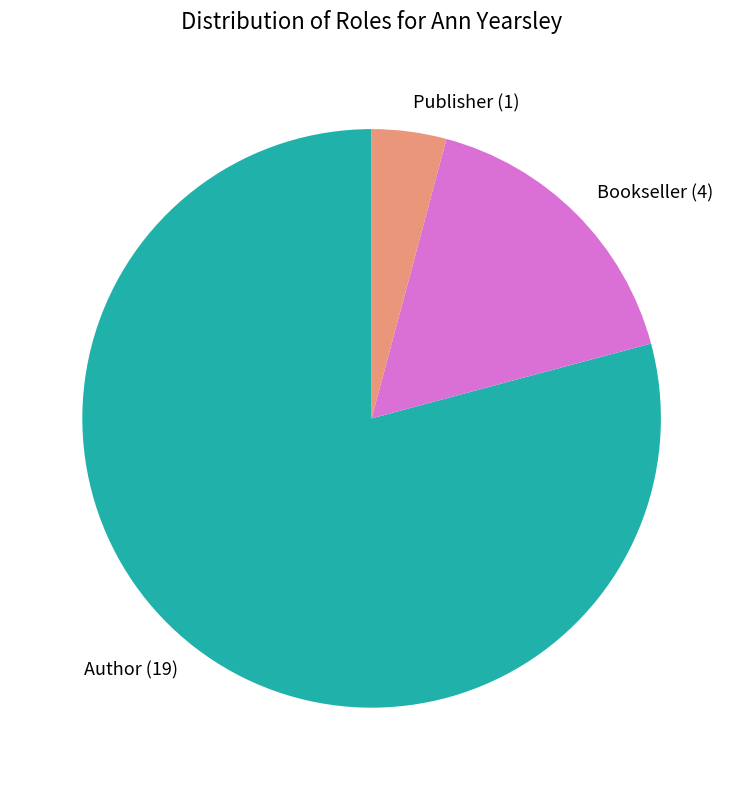

Is the sum of Publisher and Author greater than half?

Yes